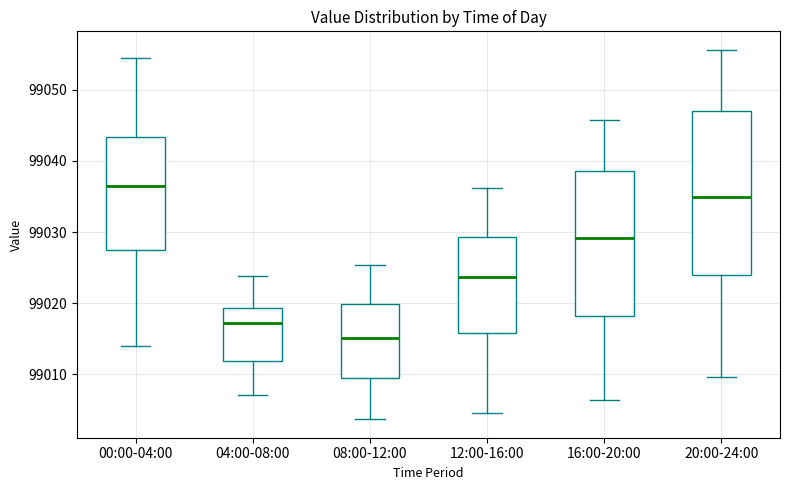

Reading left to right, read every box against the y-axis: the position of its median line, the range the box covers, and the ends of its whiskers. The values are not printed on the chart, so give them approximately, as read against the axis.

00:00-04:00: median 99037, box 99027 to 99043, whiskers 99014 to 99054
04:00-08:00: median 99017, box 99012 to 99019, whiskers 99007 to 99024
08:00-12:00: median 99015, box 99009 to 99020, whiskers 99004 to 99025
12:00-16:00: median 99024, box 99016 to 99029, whiskers 99005 to 99036
16:00-20:00: median 99029, box 99018 to 99039, whiskers 99006 to 99046
20:00-24:00: median 99035, box 99024 to 99047, whiskers 99010 to 99056